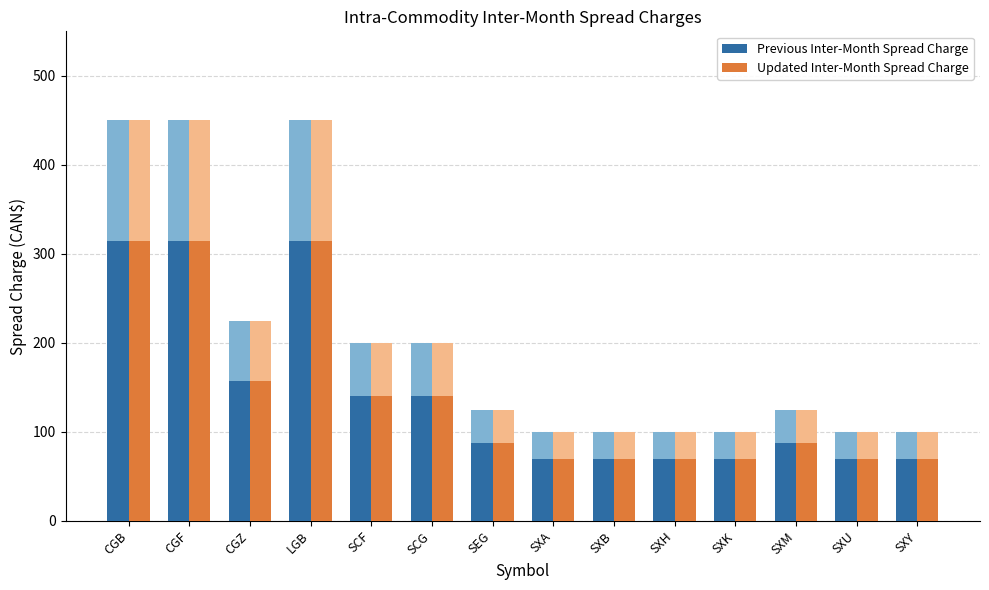

What are all the series names shown in the legend?

Previous Inter-Month Spread Charge, Updated Inter-Month Spread Charge